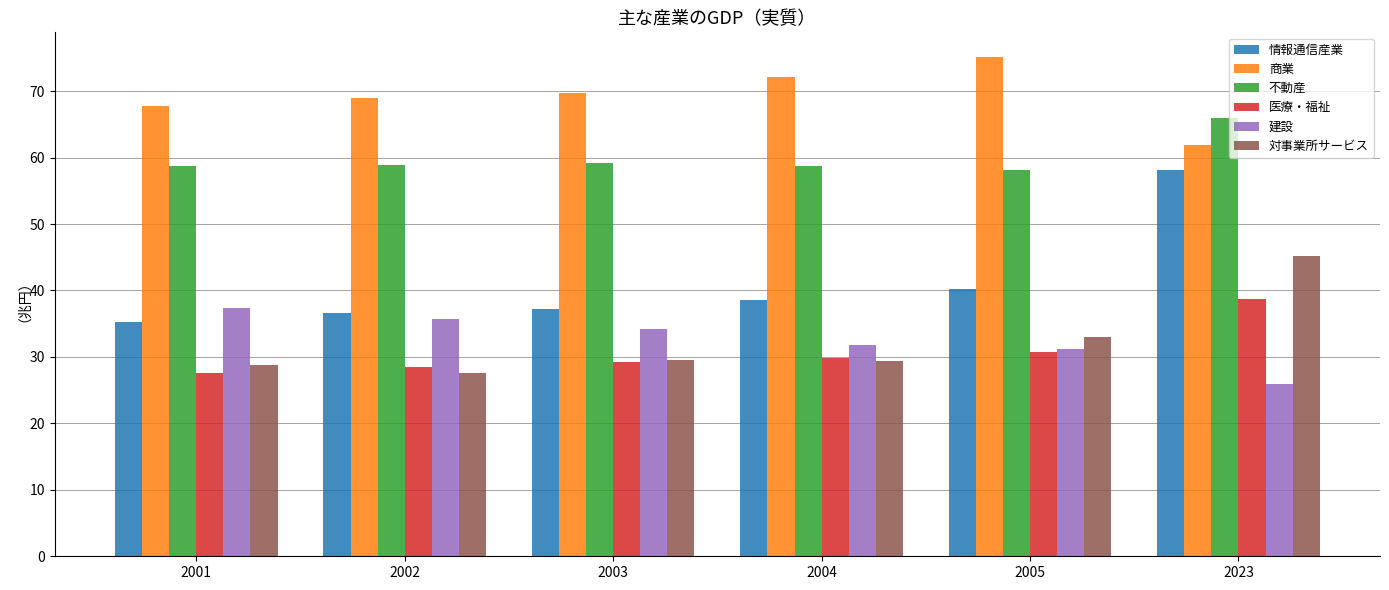

What is the maximum value shown in the chart?

75.1